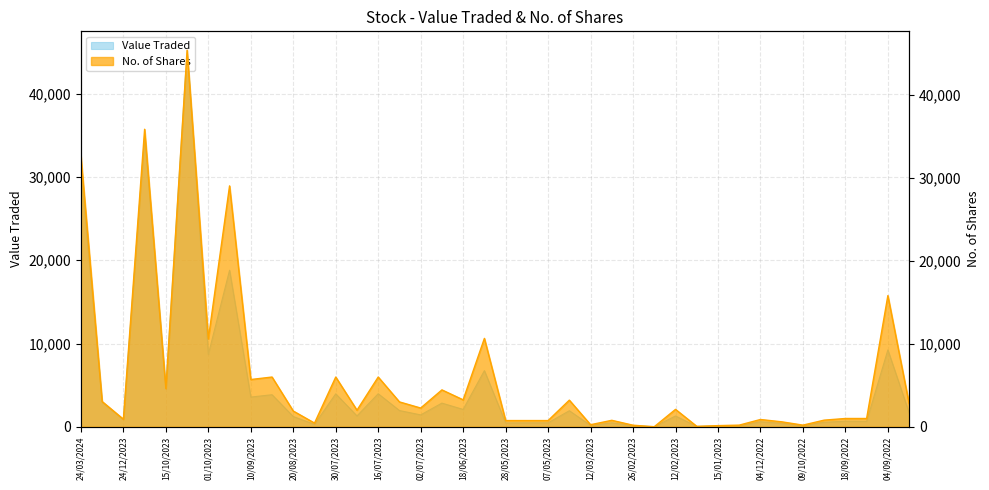

Is the value of Value Traded at 19/02/2023 greater than the value of No. of Shares at 05/02/2023?

No